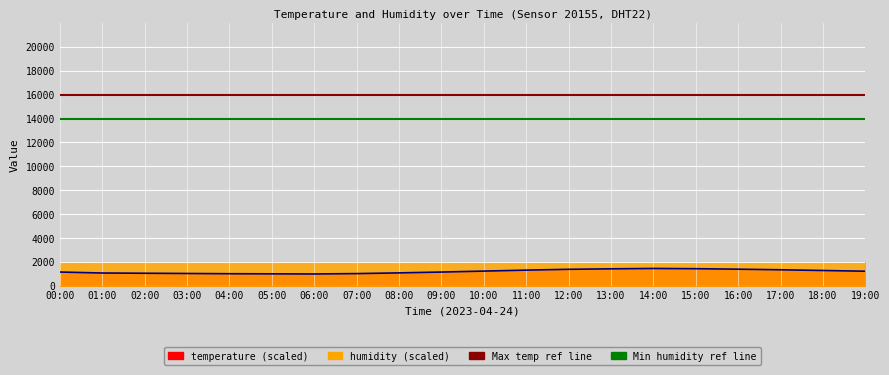

What is the sum of all values?

24000